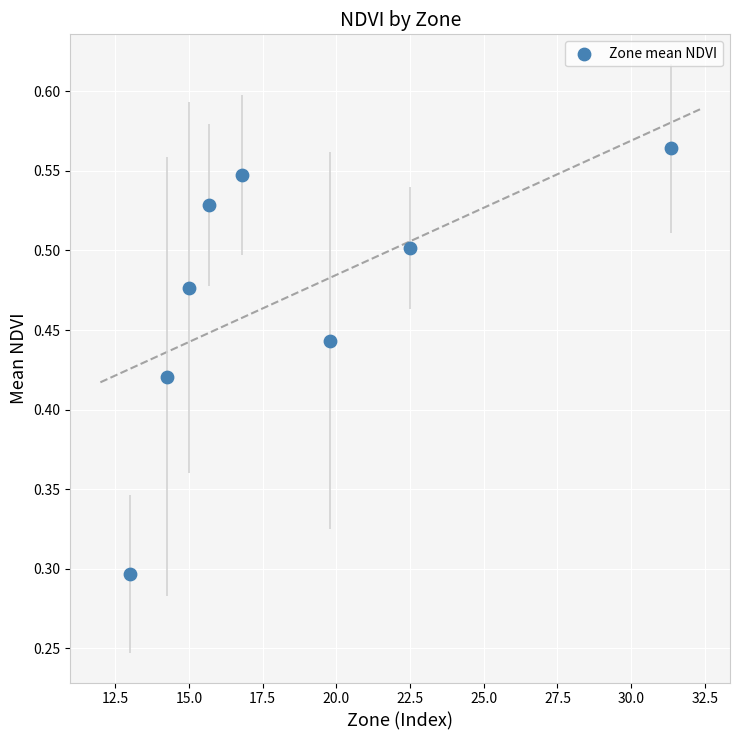

What is the range of Y values (max minus min)?

0.3